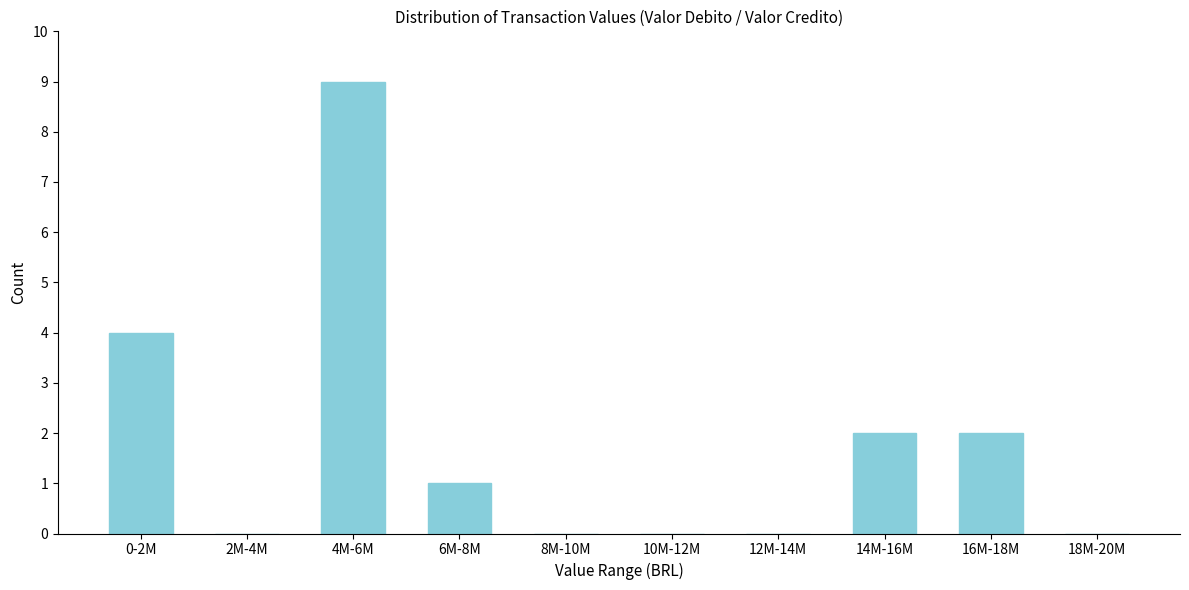

Reading left to right, extract all data points from this chart.

0-2M=4	2M-4M=0	4M-6M=9	6M-8M=1	8M-10M=0	10M-12M=0	12M-14M=0	14M-16M=2	16M-18M=2	18M-20M=0